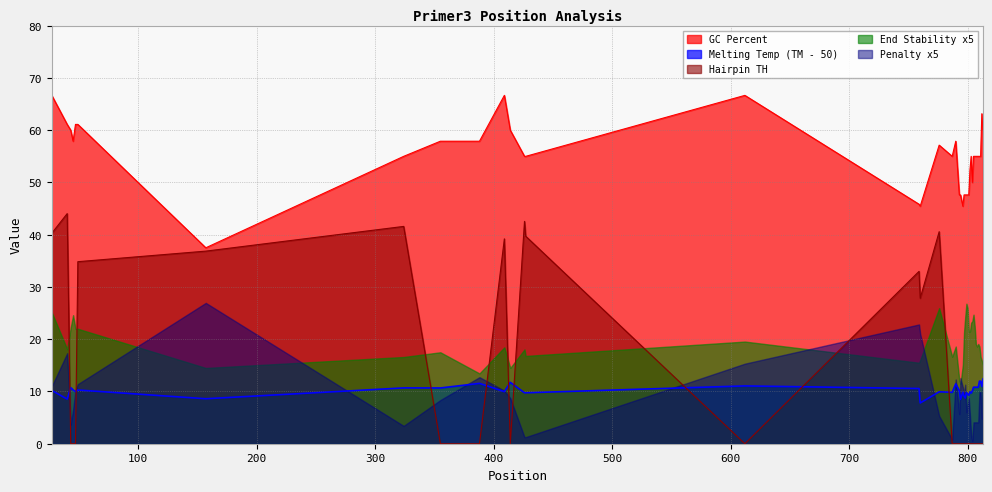

True or false: Melting Temp (TM) has a value of 4.7 at 802.

False